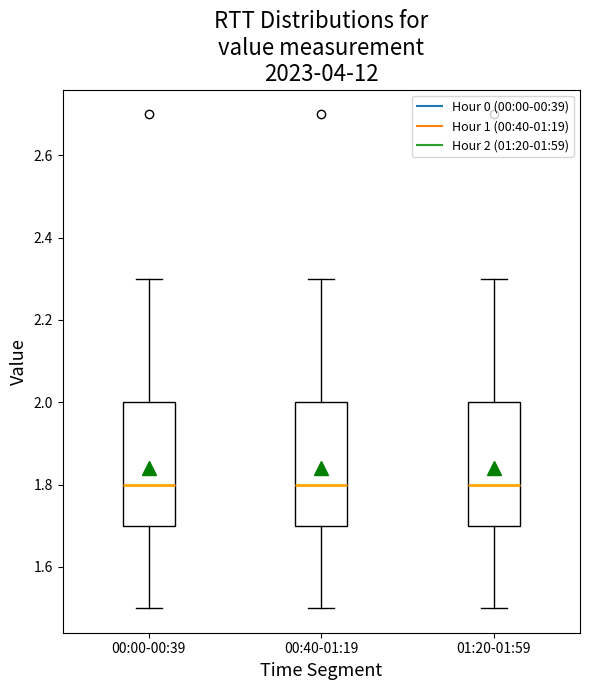

Reading left to right, read every box against the y-axis: the position of its median line, the range the box covers, and the ends of its whiskers. The values are not printed on the chart, so give them approximately, as read against the axis.

00:00-00:39: median 1.8, box 1.7 to 2.0, whiskers 1.5 to 2.3
00:40-01:19: median 1.8, box 1.7 to 2.0, whiskers 1.5 to 2.3
01:20-01:59: median 1.8, box 1.7 to 2.0, whiskers 1.5 to 2.3